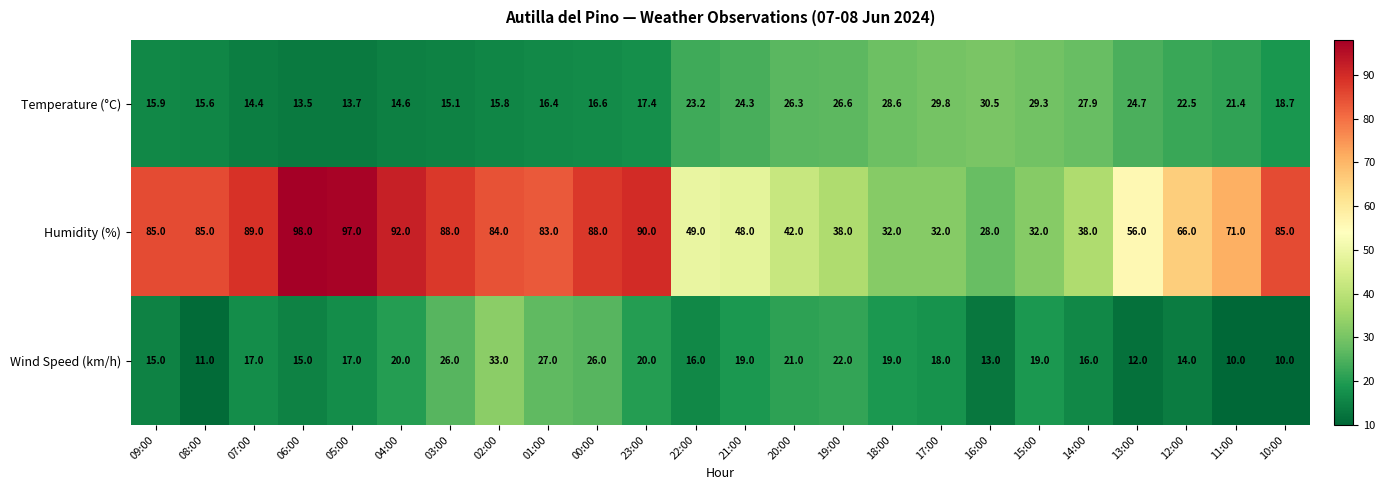

At which label does Temperature (°C) reach its minimum?

06:00